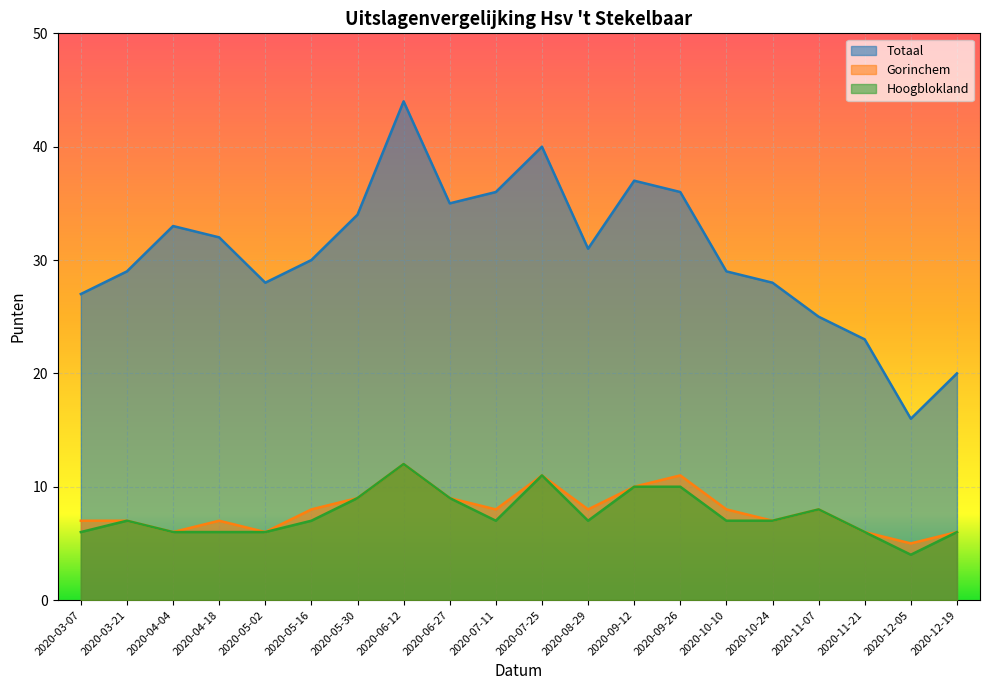

How many distinct data groups are displayed?

3